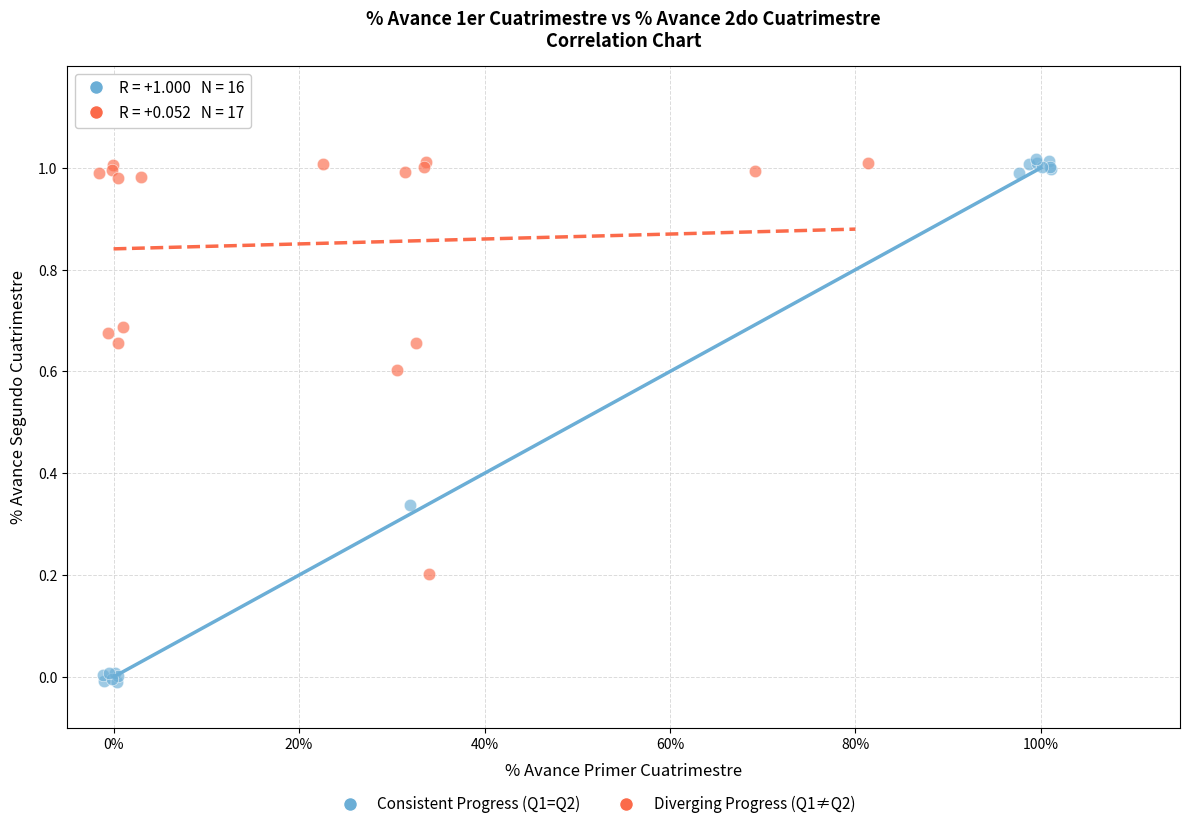

Which series has the widest spread of Y values?

Consistent Progress (Q1=Q2)